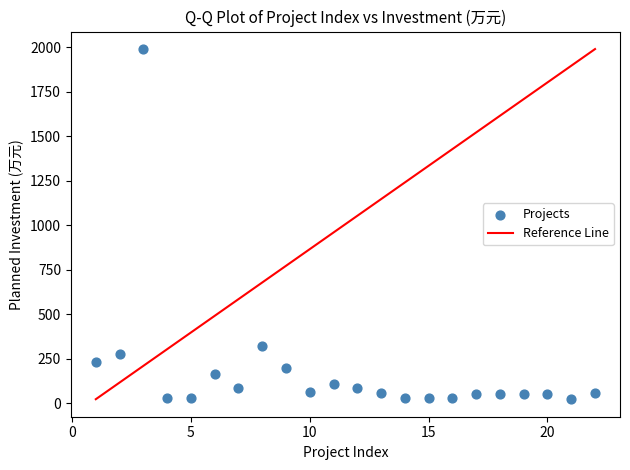

What Y value in the scatter plot is closest to 1006?

324.0